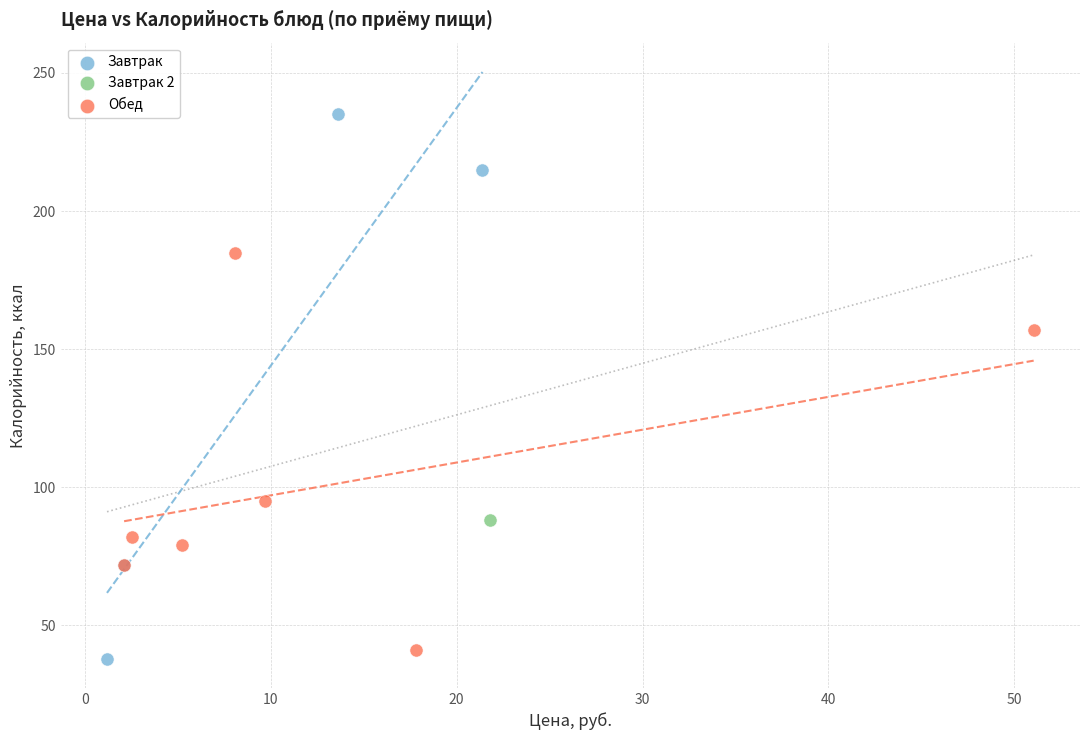

What are all the series names shown in the legend?

Завтрак, Завтрак 2, Обед